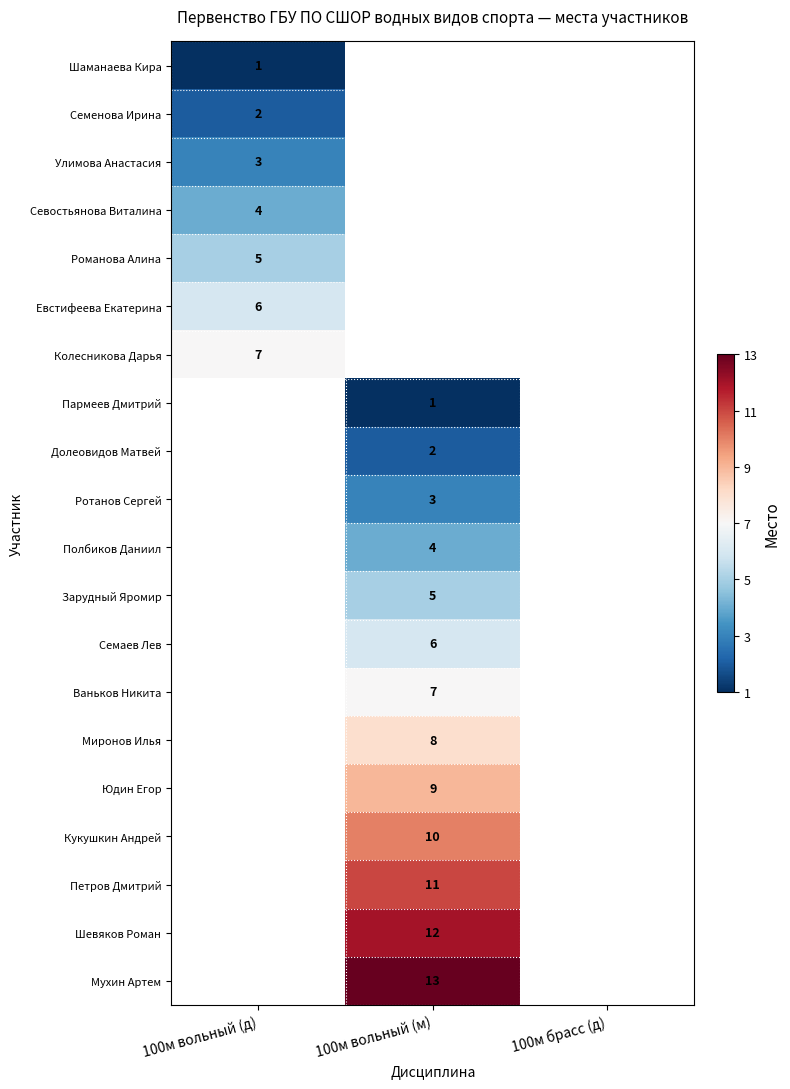

The value of Пармеев Дмитрий at 100м вольный (м) is 1. True or false?

True